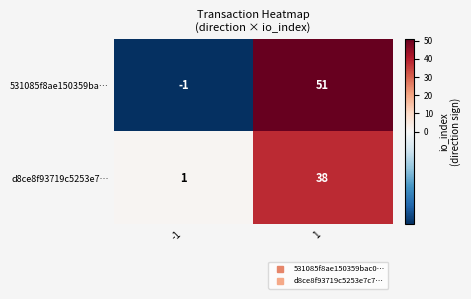

The value of d8ce8f93719c5253e7… at 1 is 24. True or false?

False